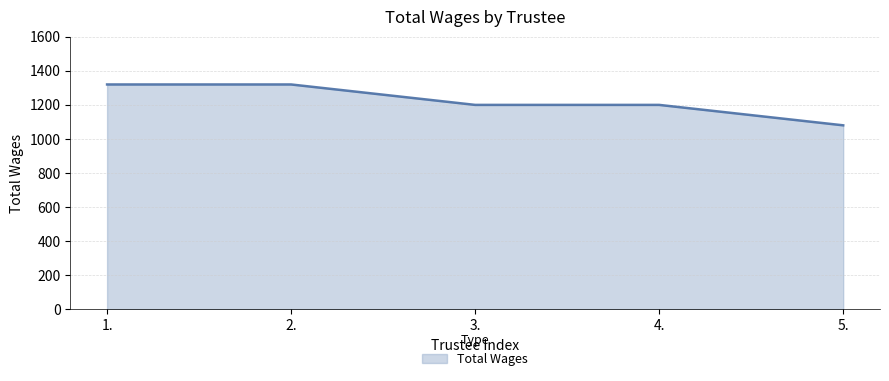

True or false: the data shows 509 at 5..

False